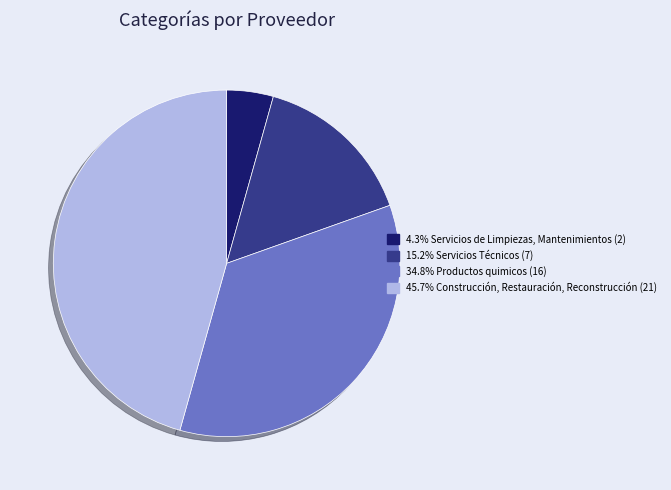

Is there a majority slice in this chart?

No